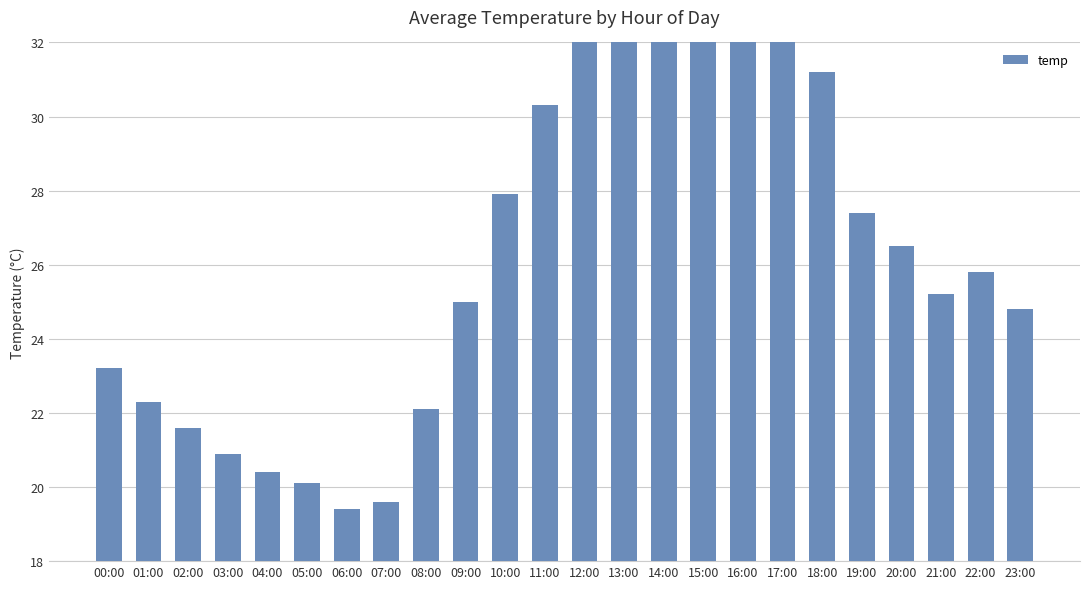

List the labels in order of value, smallest first.

06:00, 07:00, 05:00, 04:00, 03:00, 02:00, 08:00, 01:00, 00:00, 23:00, 09:00, 21:00, 22:00, 20:00, 19:00, 10:00, 11:00, 18:00, 16:00, 12:00, 15:00, 17:00, 13:00, 14:00